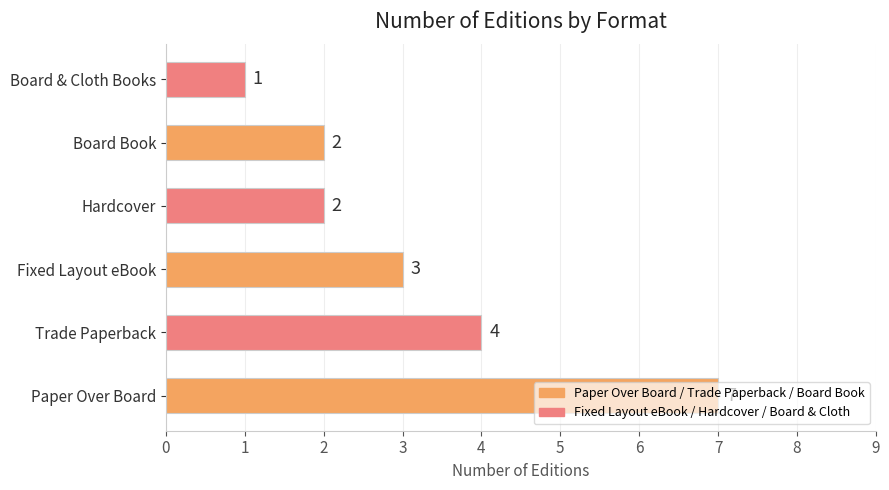

At which category does the chart reach its minimum across all series?

Board & Cloth Books